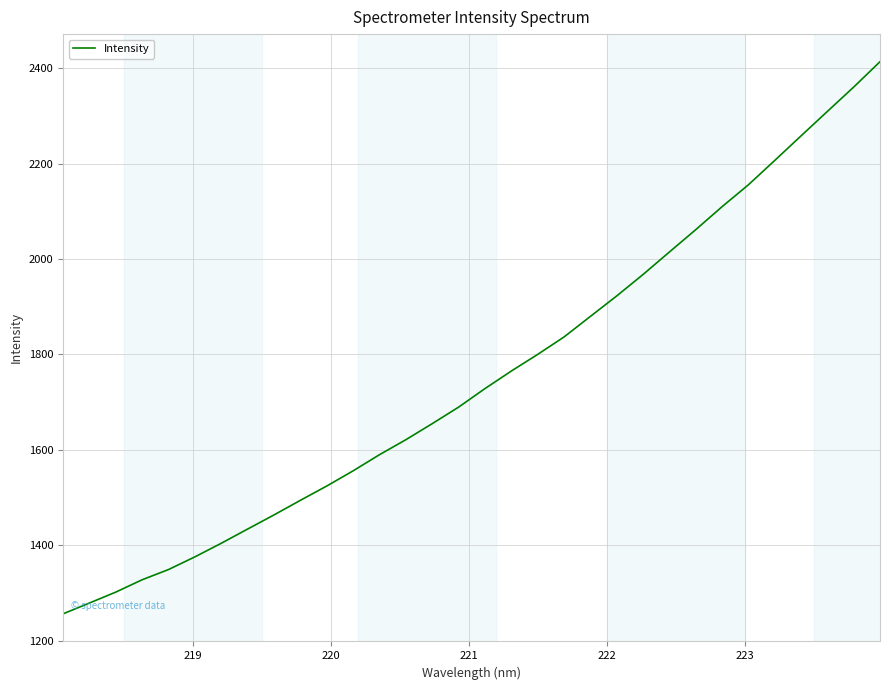

What is the difference between the maximum and minimum values?

1157.7